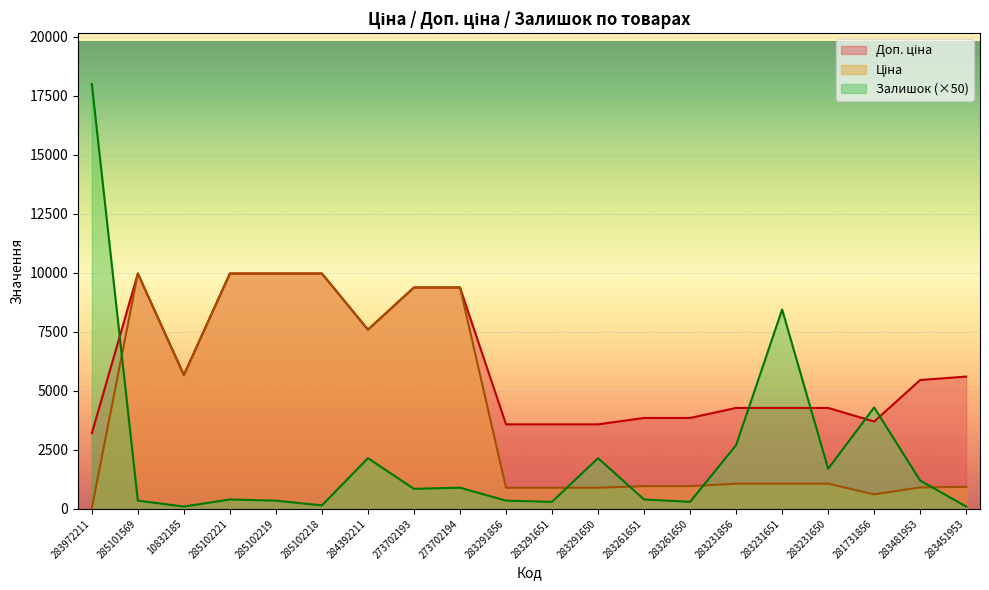

What are all the series names shown in the legend?

Ціна, Доп. ціна, Залишок